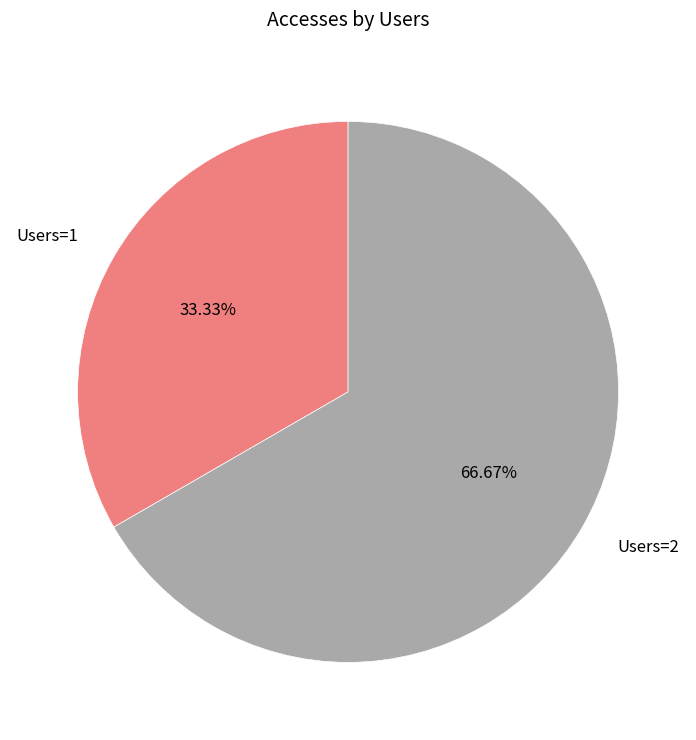

How many segments does this pie chart have?

2